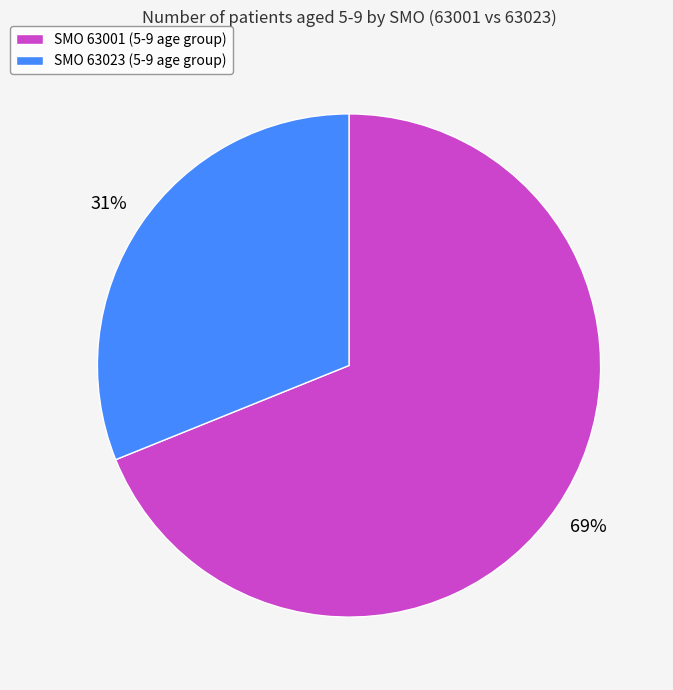

Does SMO 63001 (5-9 age group) account for over 50% of the chart?

Yes